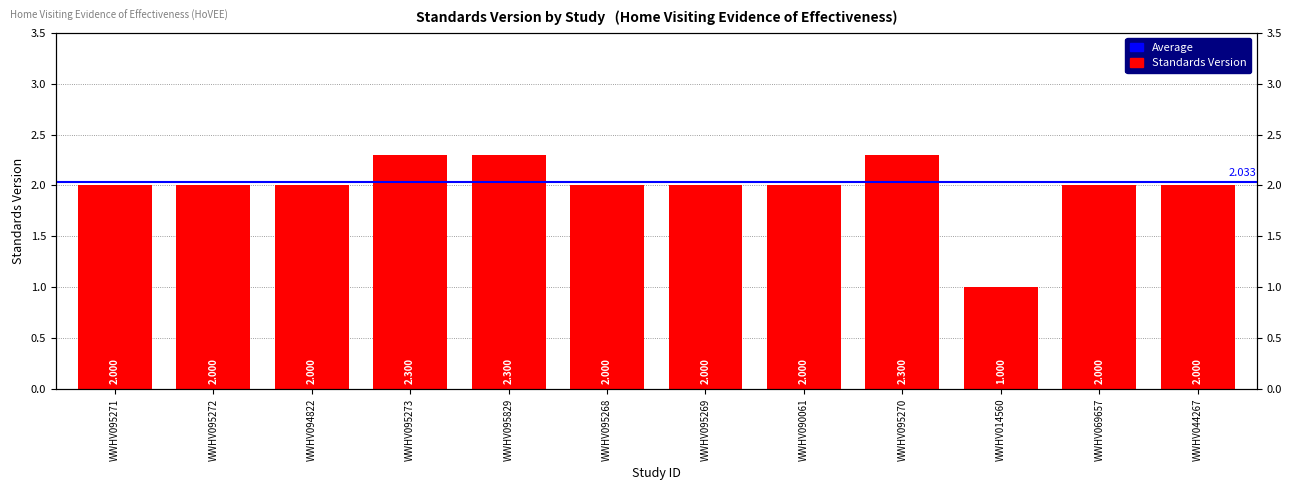

What is the label of the 7th bar from the right?

WWHV095268